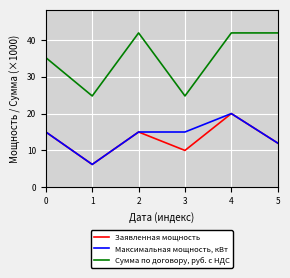

True or false: Сумма по договору, руб. с НДС and Заявленная мощность cross at least once.

False